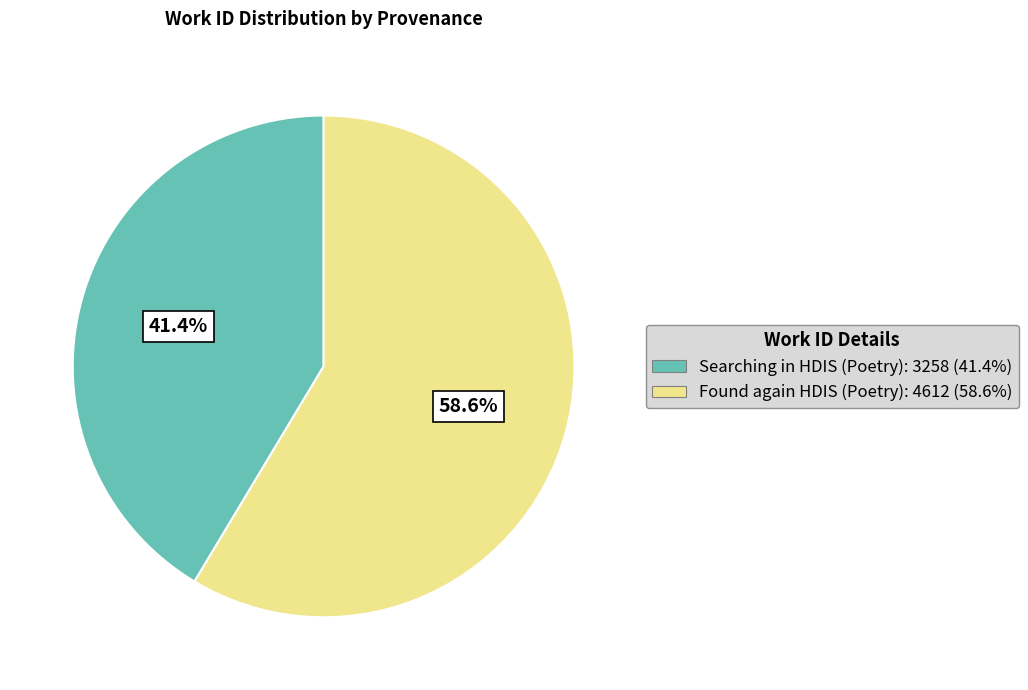

What is the smallest slice in the pie chart?

Searching in HDIS (Poetry)